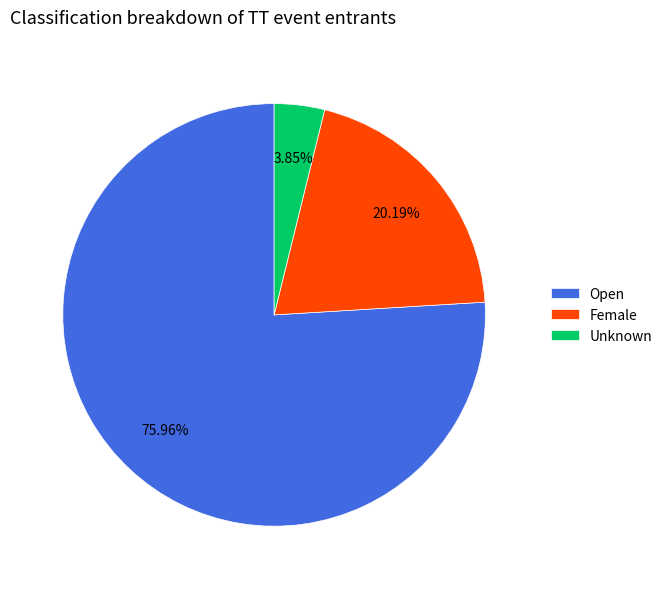

What percentage is the Unknown slice, to the nearest percent?

4%